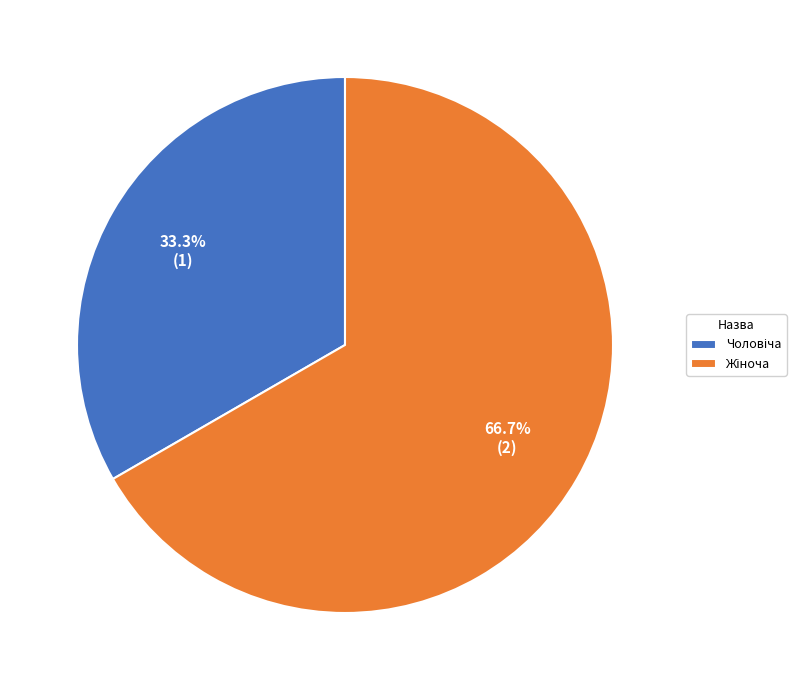

Is there any slice that represents more than half of the pie?

Yes